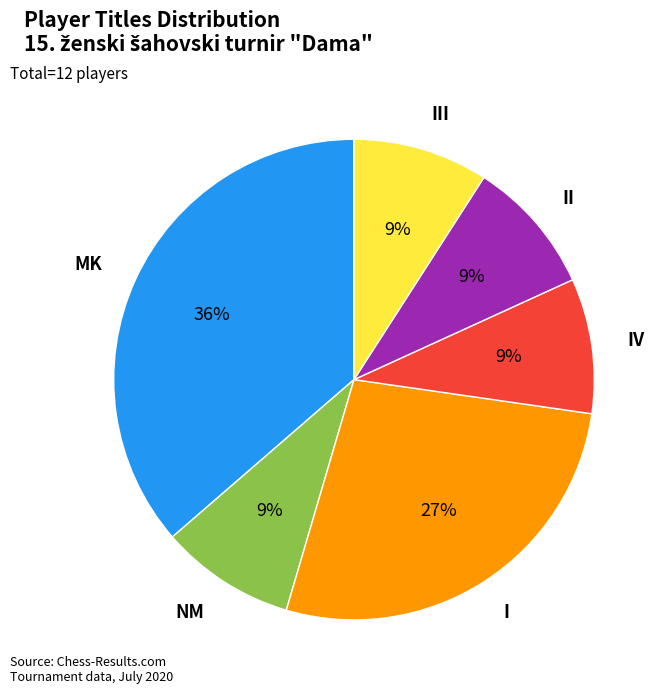

Is the sum of NM and MK greater than half?

No